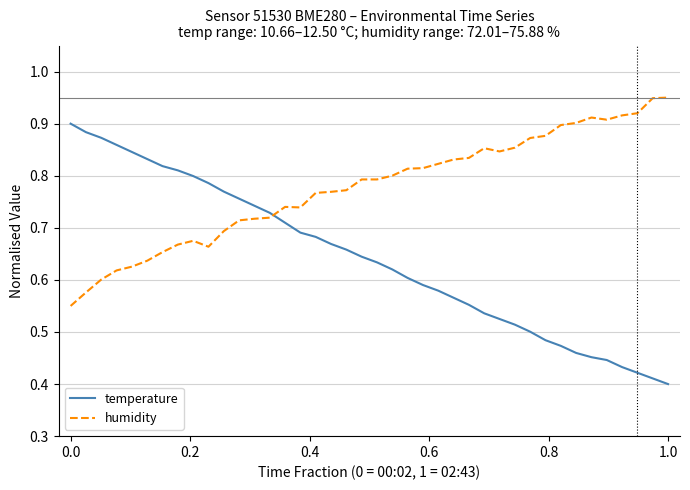

List the series in order of their peak value, lowest first.

temperature, humidity